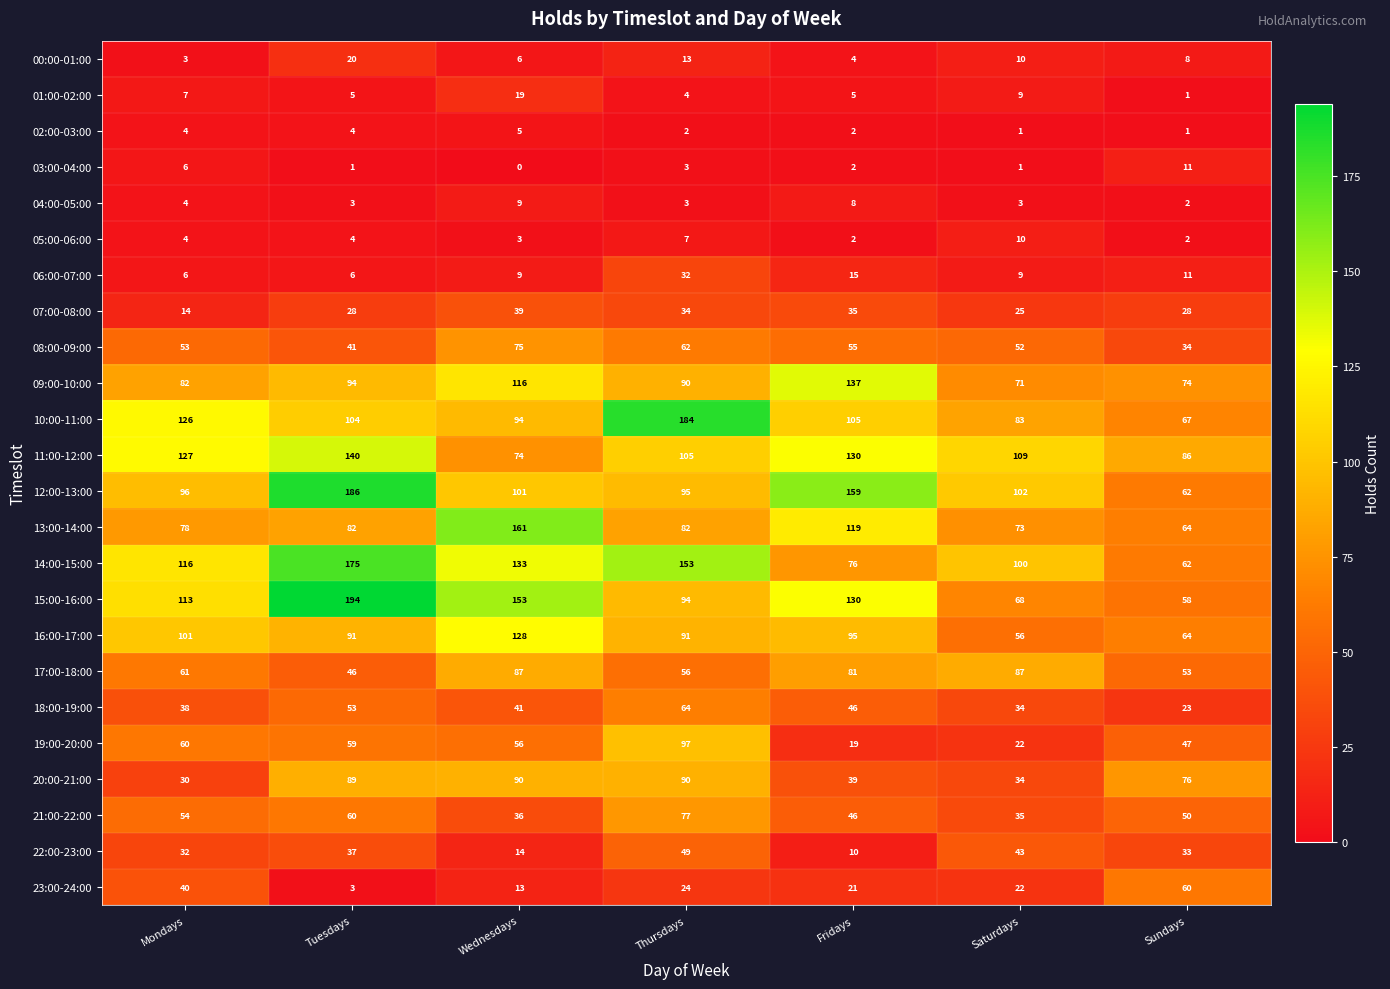

Between Tuesdays and Fridays, which series saw the biggest shift?

14:00-15:00